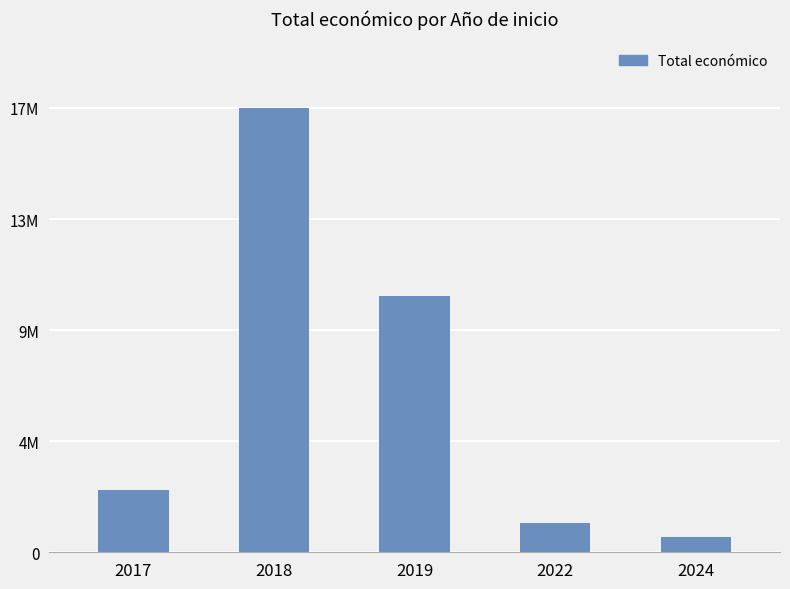

Are the bars horizontal?

No